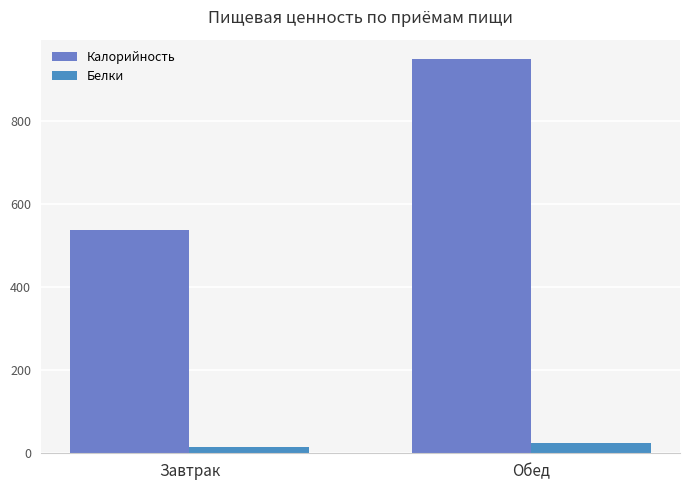

What is the sum of all Белки values?

38.0